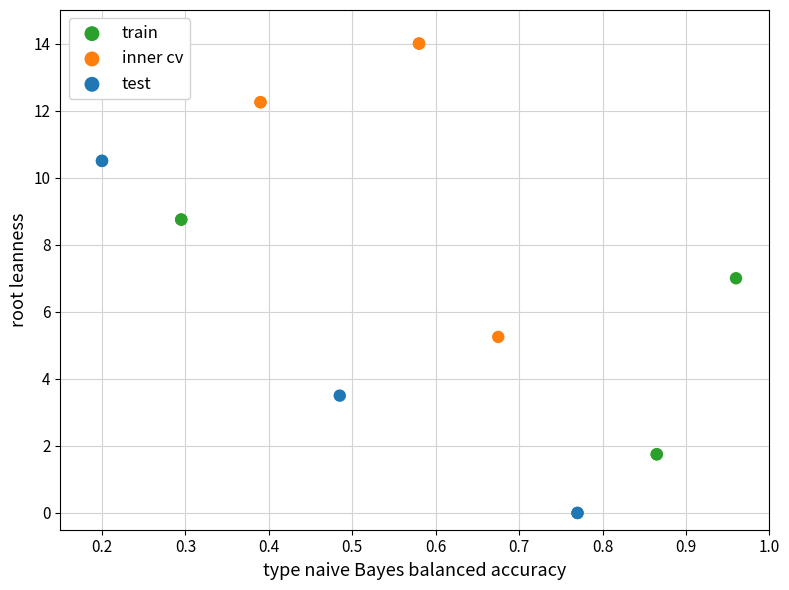

Which series contains the highest Y value?

inner cv